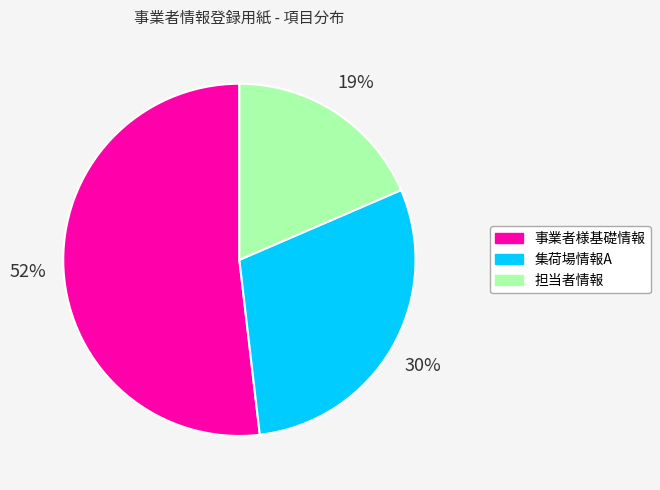

Is the sum of 担当者情報 and 集荷場情報A greater than half?

No